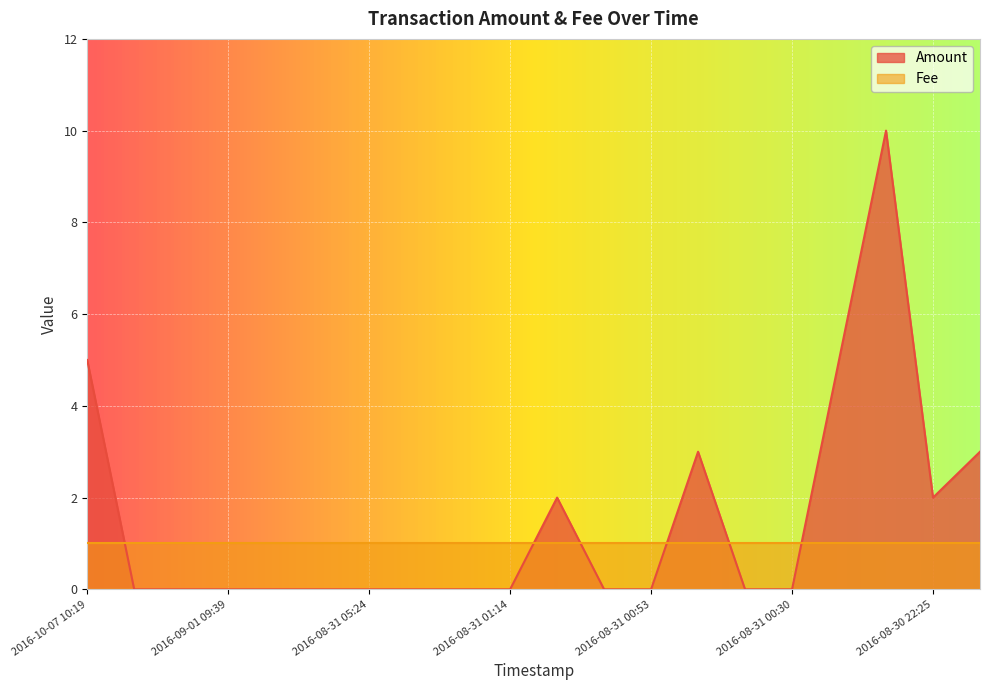

How many lines are shown in the chart?

2